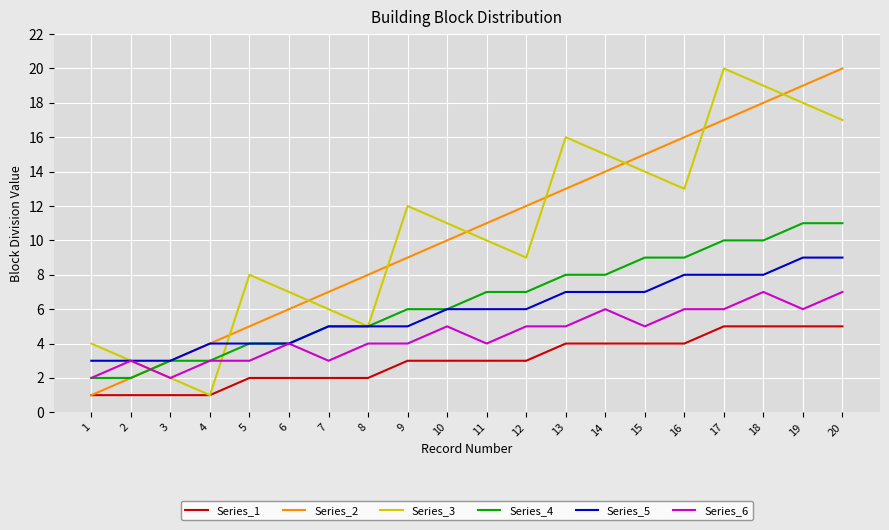

At 14, list the series in order from smallest to largest.

Series_1, Series_6, Series_5, Series_4, Series_2, Series_3